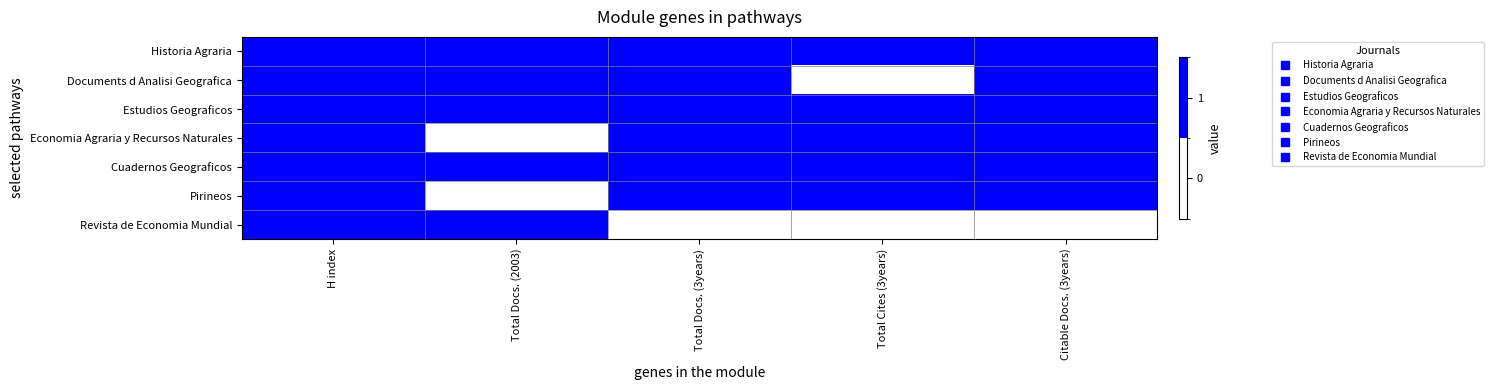

Rank the series by their maximum value, from lowest to highest.

Historia Agraria, Documents d Analisi Geografica, Estudios Geograficos, Economia Agraria y Recursos Naturales, Cuadernos Geograficos, Pirineos, Revista de Economia Mundial